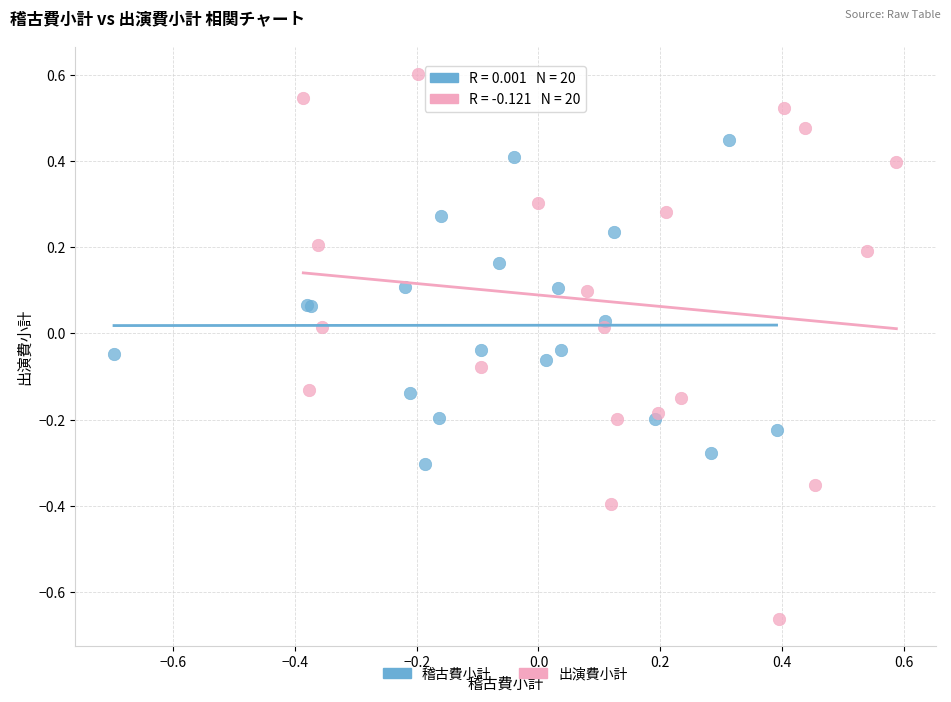

Which series contains the lowest Y value?

出演費小計